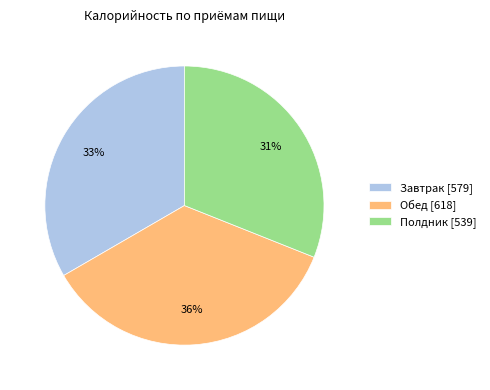

To the nearest percent, what is the difference between the largest and smallest slice percentages?

5%